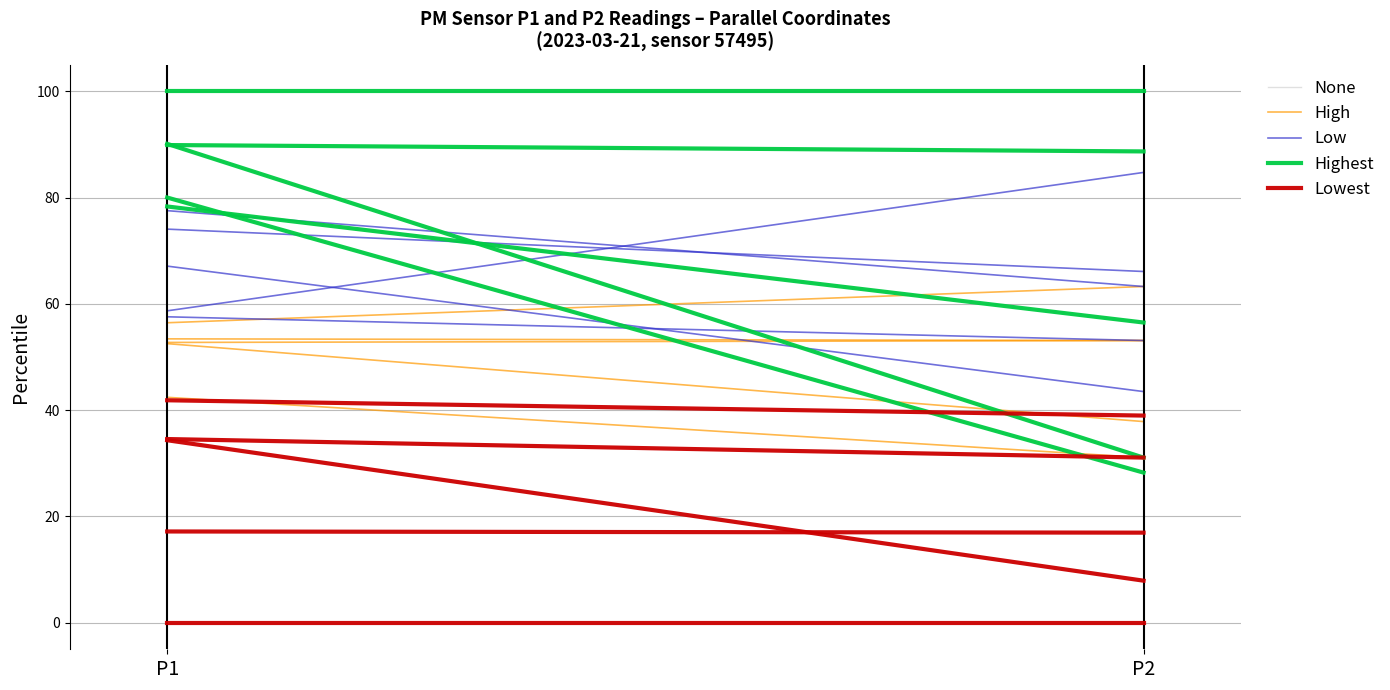

True or false: None has a value of 78.3 at P1.

True